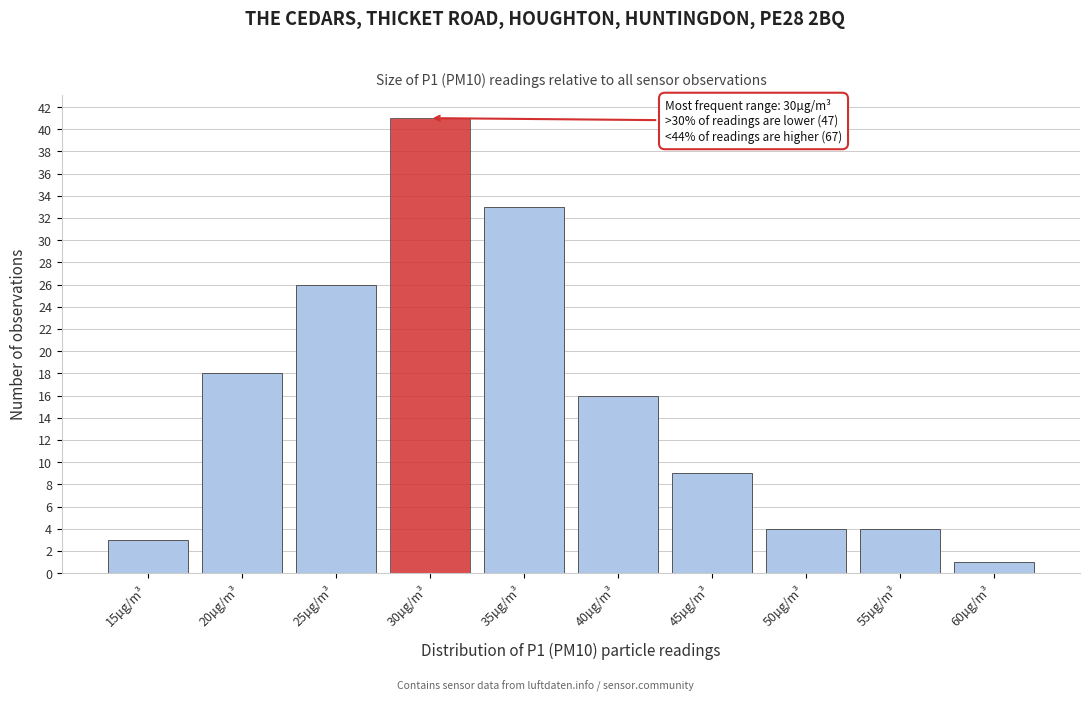

Reading left to right, extract all data points from this chart.

3	18	26	41	33	16	9	4	4	1